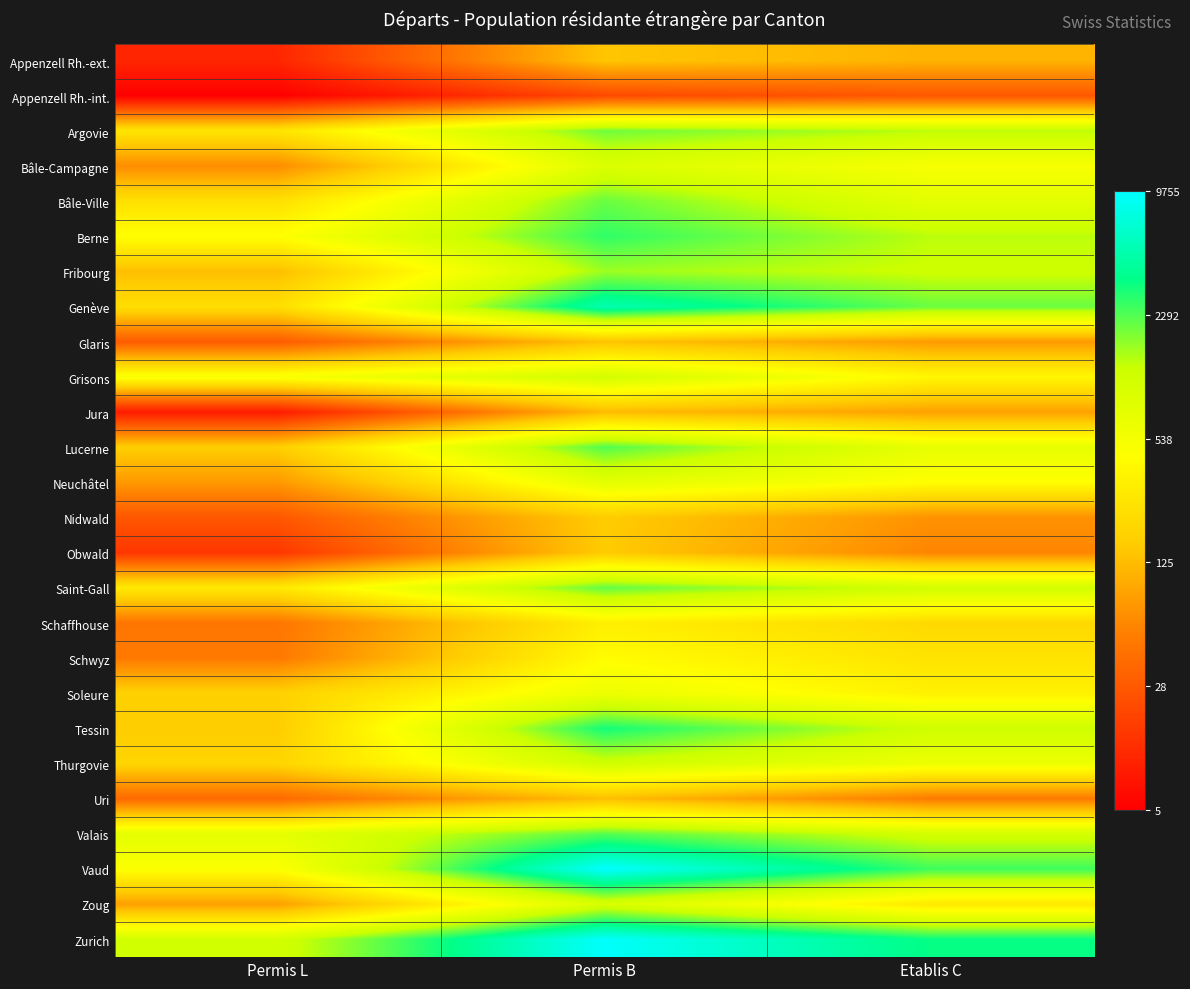

At which category does the chart reach its minimum across all series?

Permis L